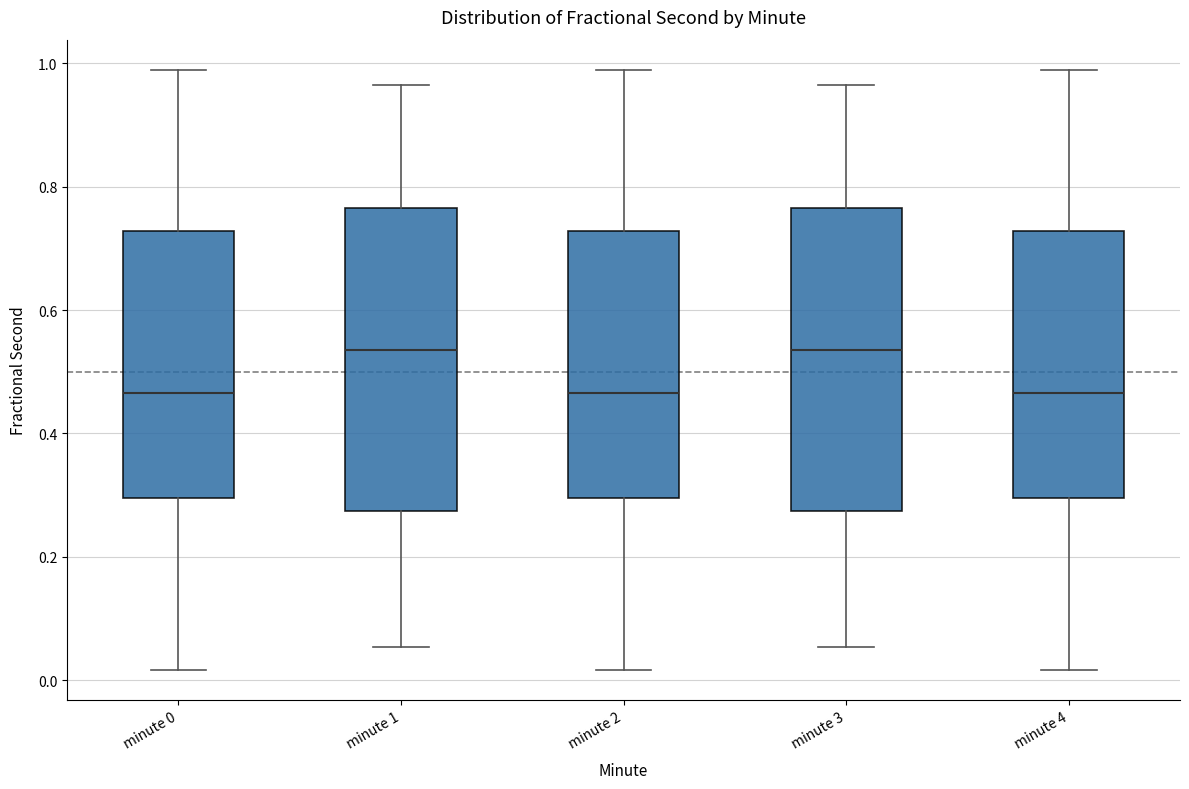

Reading left to right, transcribe this box plot: for each box, give where its median line is, the range the box spans, and where its two whiskers end, as read against the y-axis. The values are not printed on the chart, so give them approximately, as read against the axis.

minute 0: median 0.46, box 0.30 to 0.72, whiskers 0.02 to 0.98
minute 1: median 0.54, box 0.28 to 0.76, whiskers 0.06 to 0.96
minute 2: median 0.46, box 0.30 to 0.72, whiskers 0.02 to 0.98
minute 3: median 0.54, box 0.28 to 0.76, whiskers 0.06 to 0.96
minute 4: median 0.46, box 0.30 to 0.72, whiskers 0.02 to 0.98